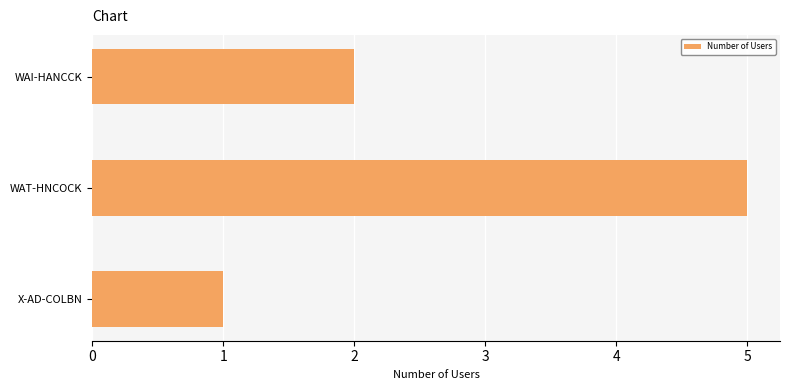

Count the number of categories in the chart.

3